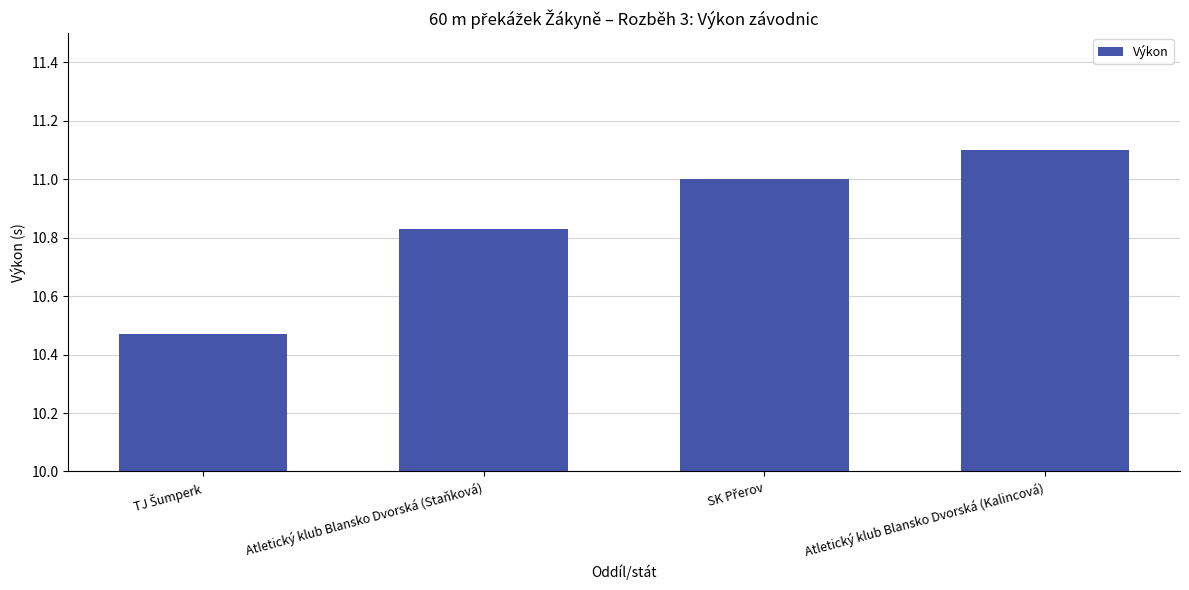

At which category does the chart reach its peak across all series?

Atletický klub Blansko Dvorská (Kalincová)